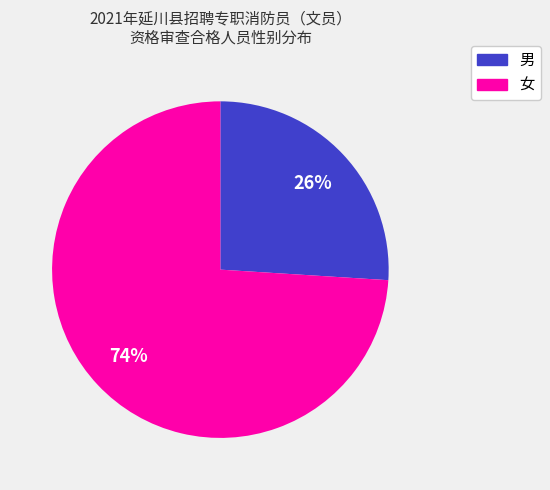

To the nearest percent, what is the difference between the 男 and 女 slice percentages?

48%